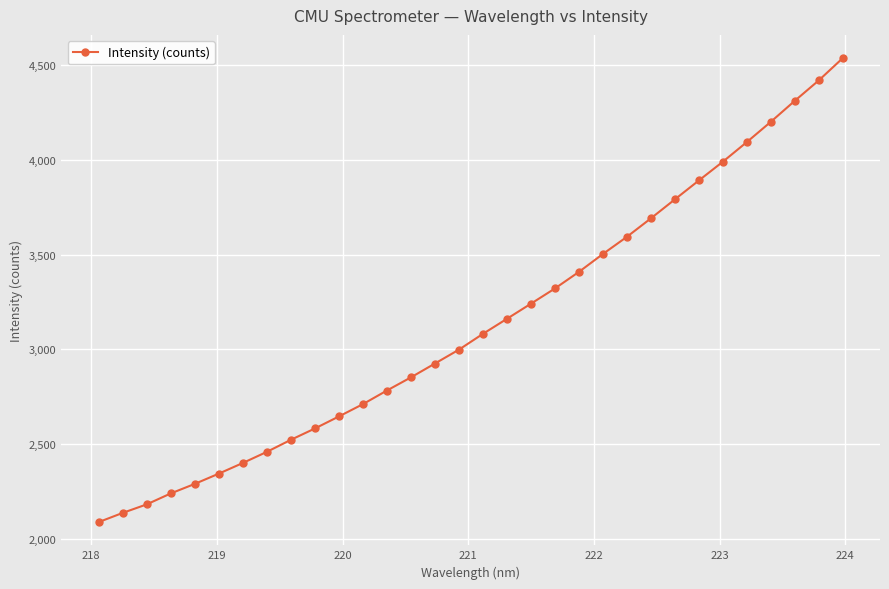

How many distinct data groups are displayed?

1